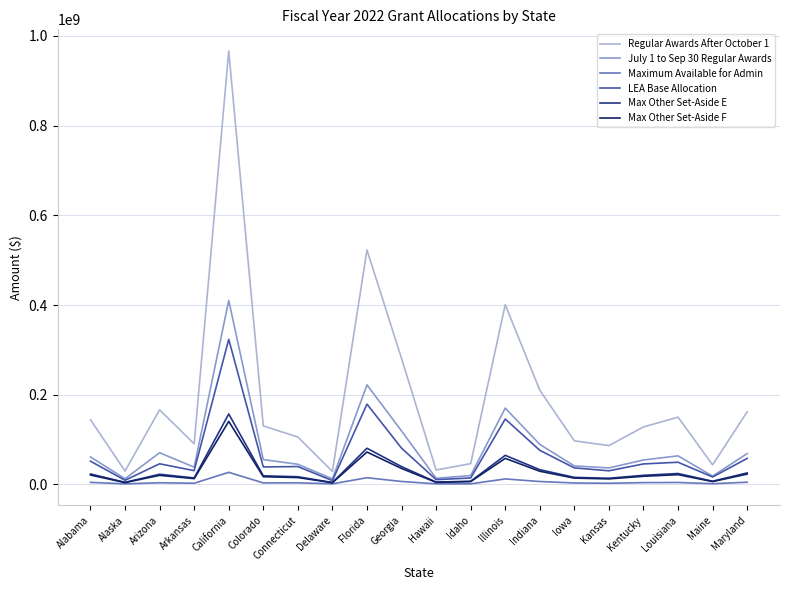

How many distinct data groups are displayed?

6